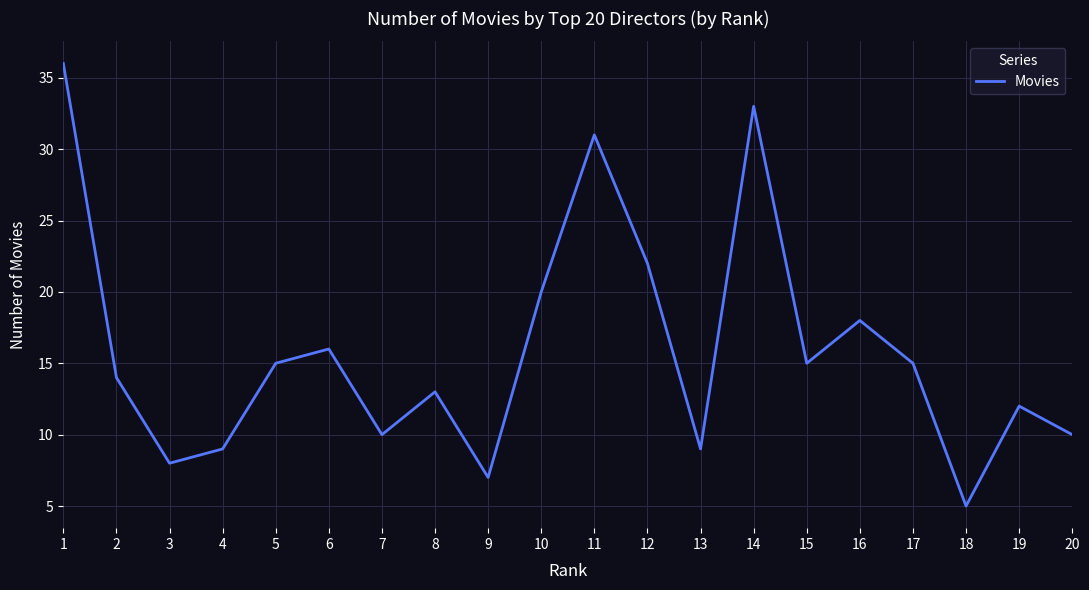

What is the ratio of the value at 1 to the value at 14?

1.1